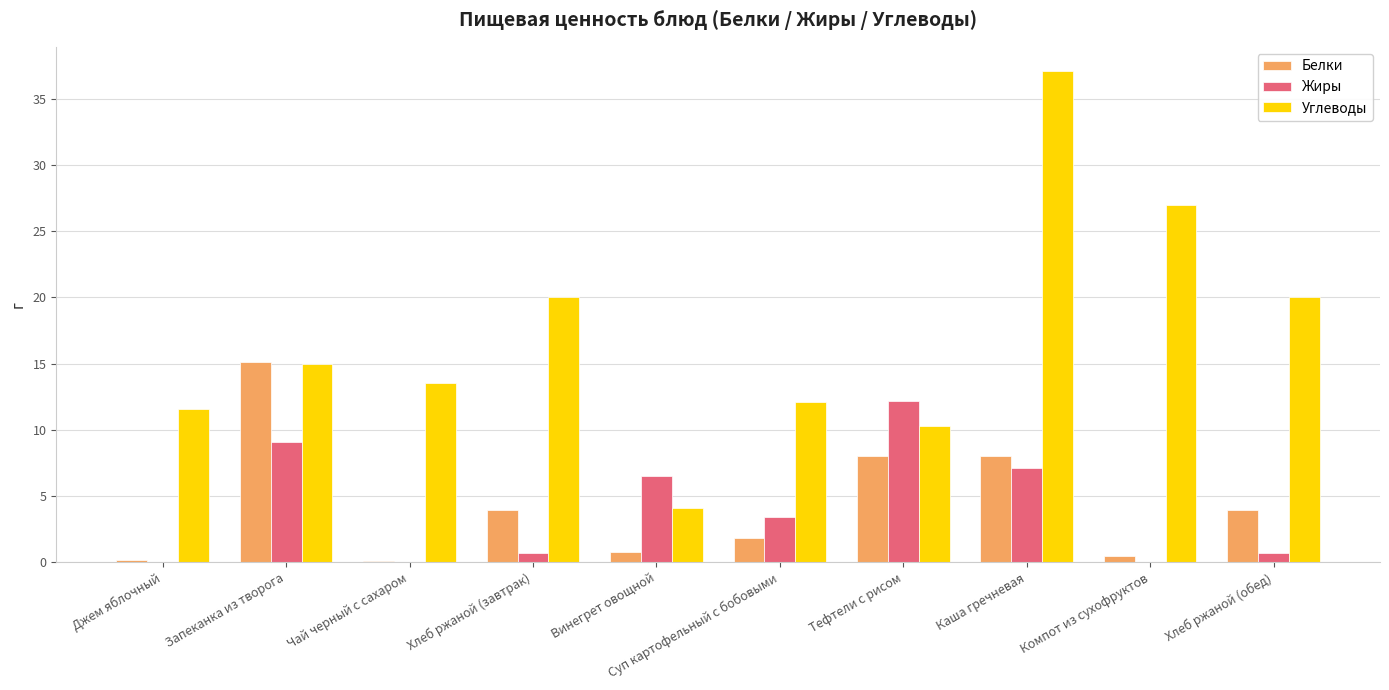

What is the spread (max minus min) of values at Суп картофельный с бобовыми?

10.3